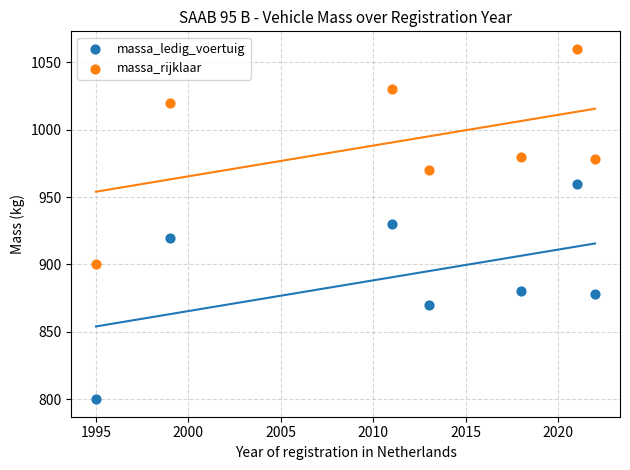

Across all data points, what is the range of X values (max minus min)?

27